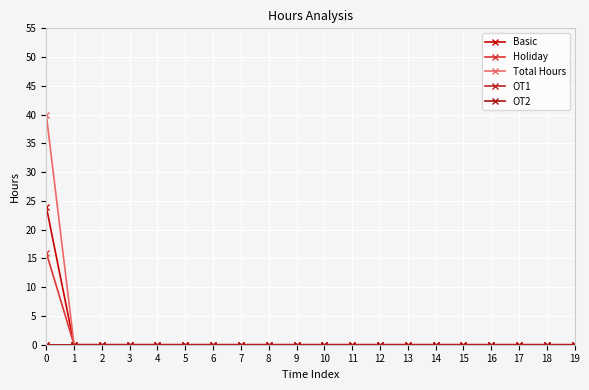

Is this an area chart (filled region under the line)?

No